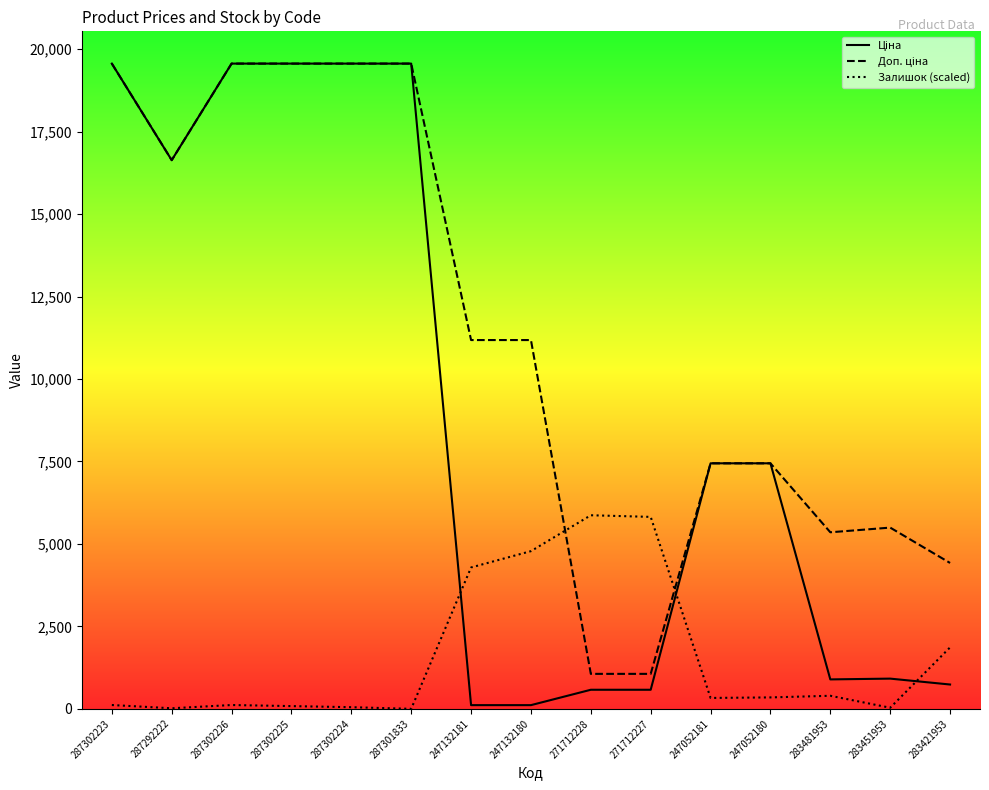

What is the maximum value for Ціна?

19564.9